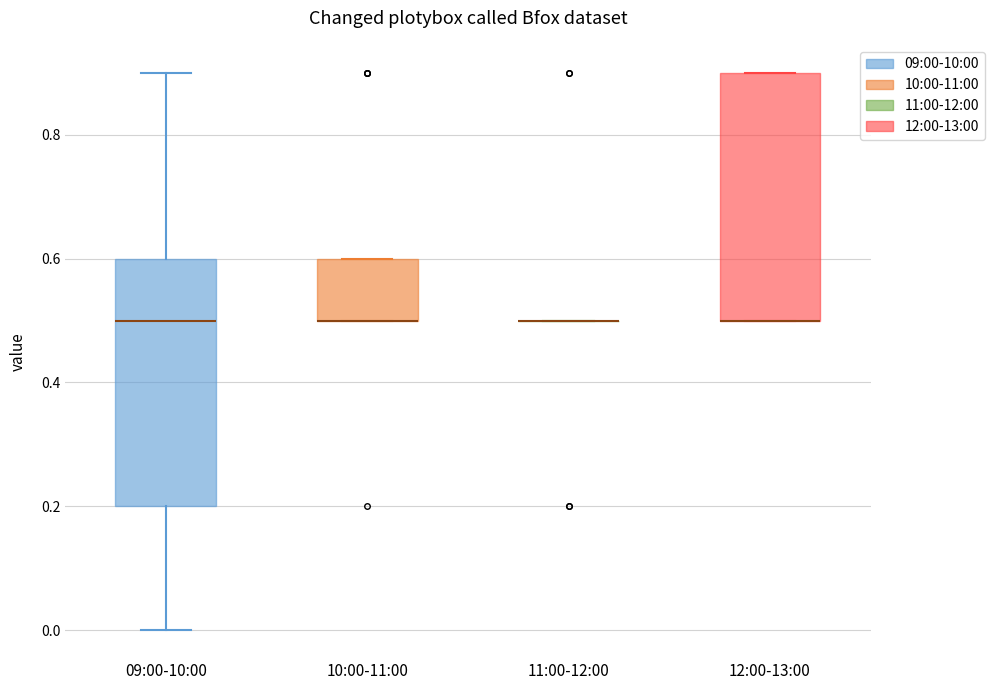

Reading left to right, transcribe this box plot: for each box, give where its median line is, the range the box spans, and where its two whiskers end, as read against the y-axis. The values are not printed on the chart, so give them approximately, as read against the axis.

09:00-10:00: median 0.5, box 0.2 to 0.6, whiskers 0.0 to 0.9
10:00-11:00: median 0.5 (drawn on the box's lower edge), box 0.5 to 0.6, whiskers 0.5 to 0.6
11:00-12:00: box collapsed to a line at 0.5, whiskers 0.5 to 0.5
12:00-13:00: median 0.5 (drawn on the box's lower edge), box 0.5 to 0.9, whiskers 0.5 to 0.9